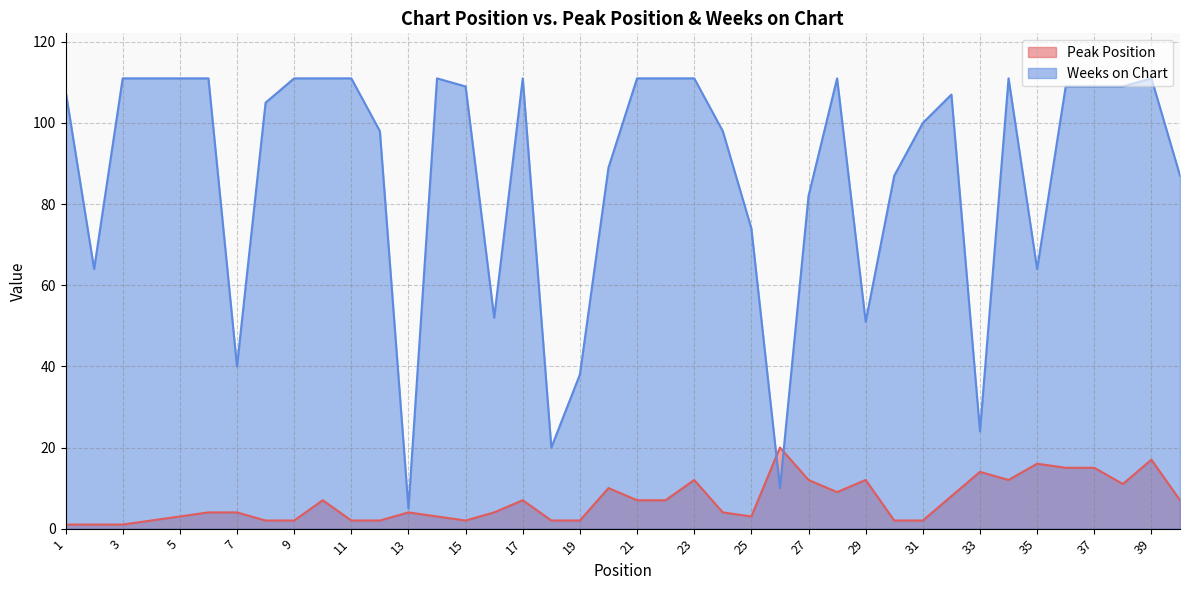

True or false: Weeks on Chart and Peak Position cross at least once.

True